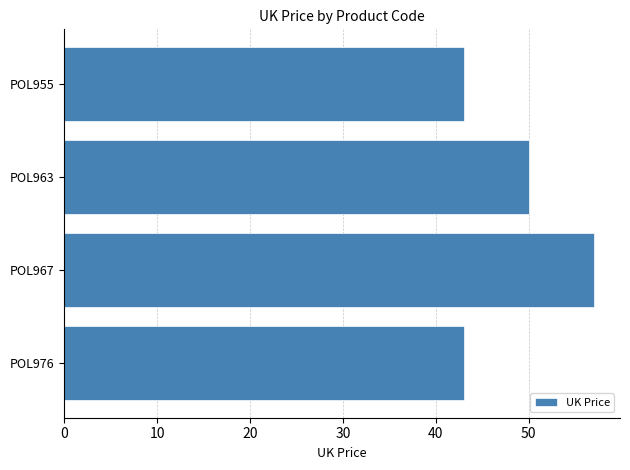

Reading bottom to top, what are all the values shown in this chart?

43.0	57.0	50.0	43.0